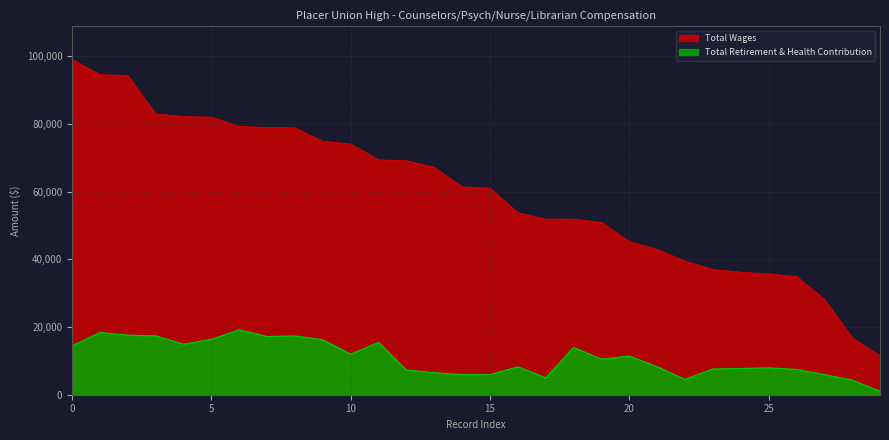

Which series has the largest range (max minus min)?

Total Wages